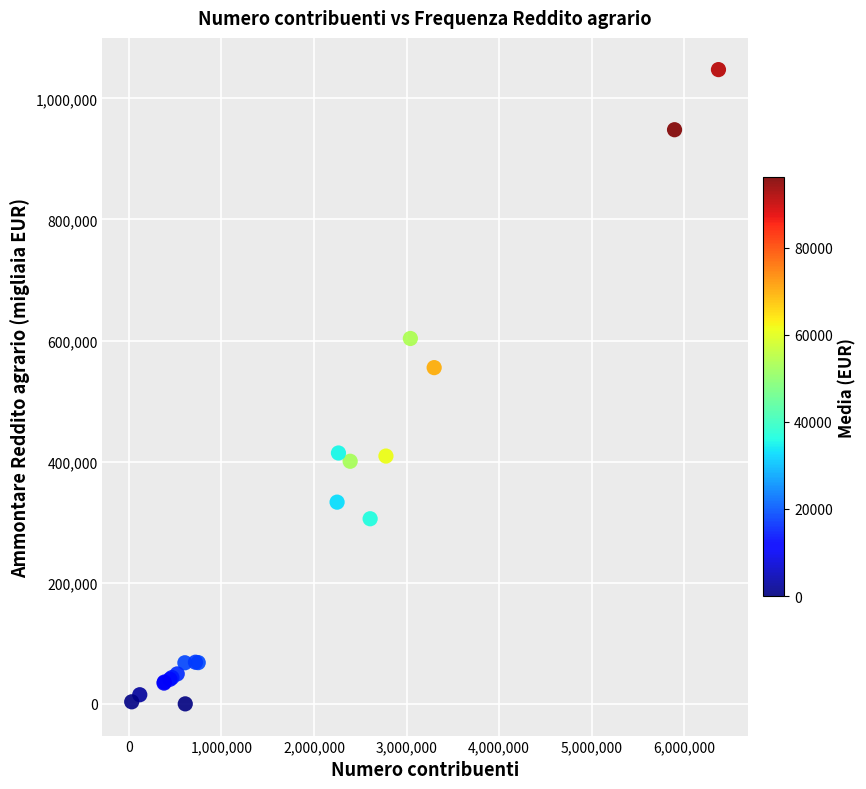

What Y value in the scatter plot is closest to 523791?

555351